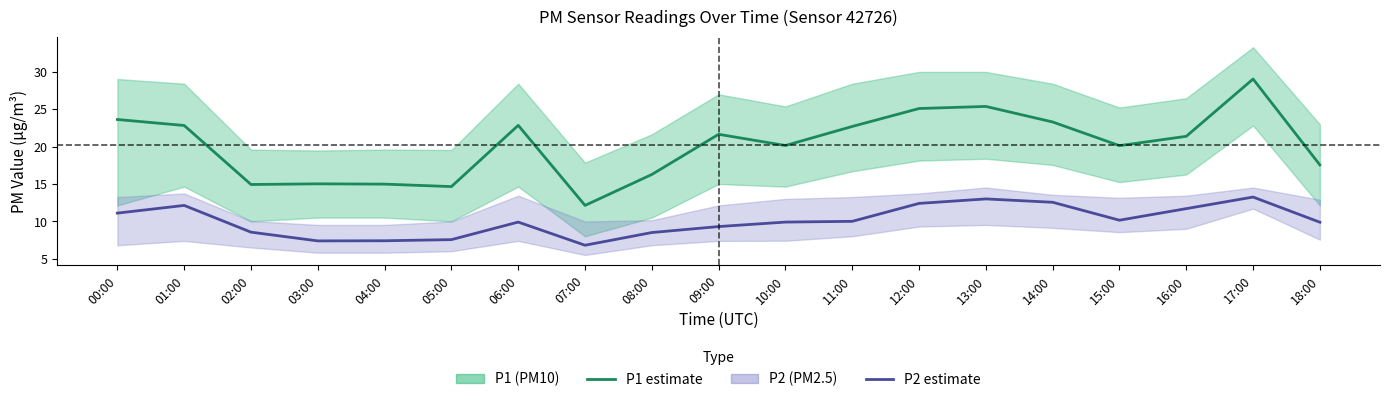

What is the value of the P2 (PM2.5) point at the 6th from the left?

7.5